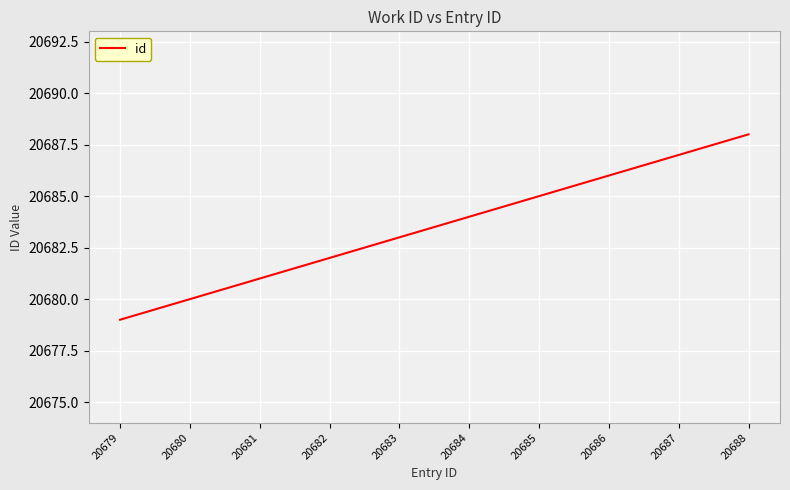

Rank the categories by value from highest to lowest.

20688, 20687, 20686, 20685, 20684, 20683, 20682, 20681, 20680, 20679